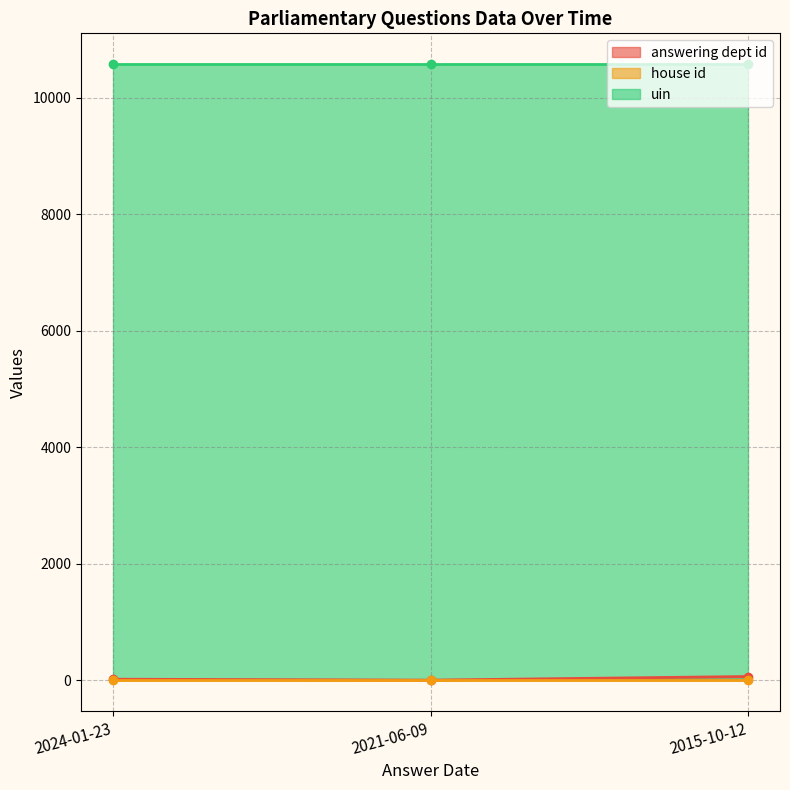

What is the value of the answering dept id point at the 1st from the left?

17